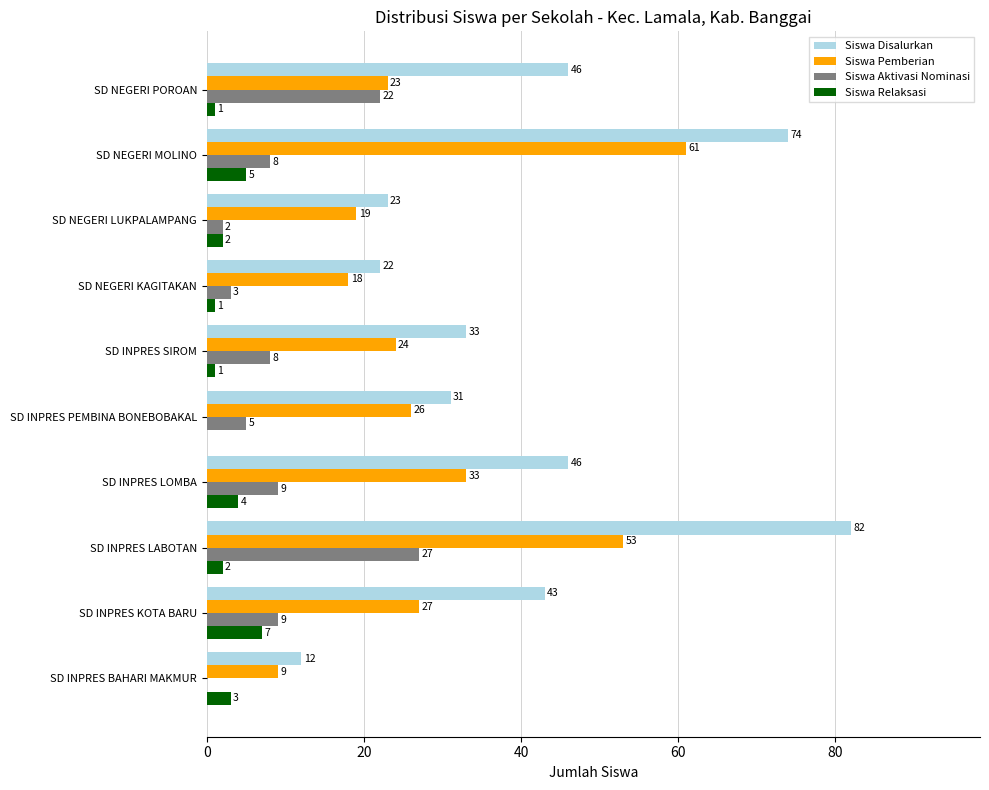

What is the average value of the Siswa Disalurkan series?

41